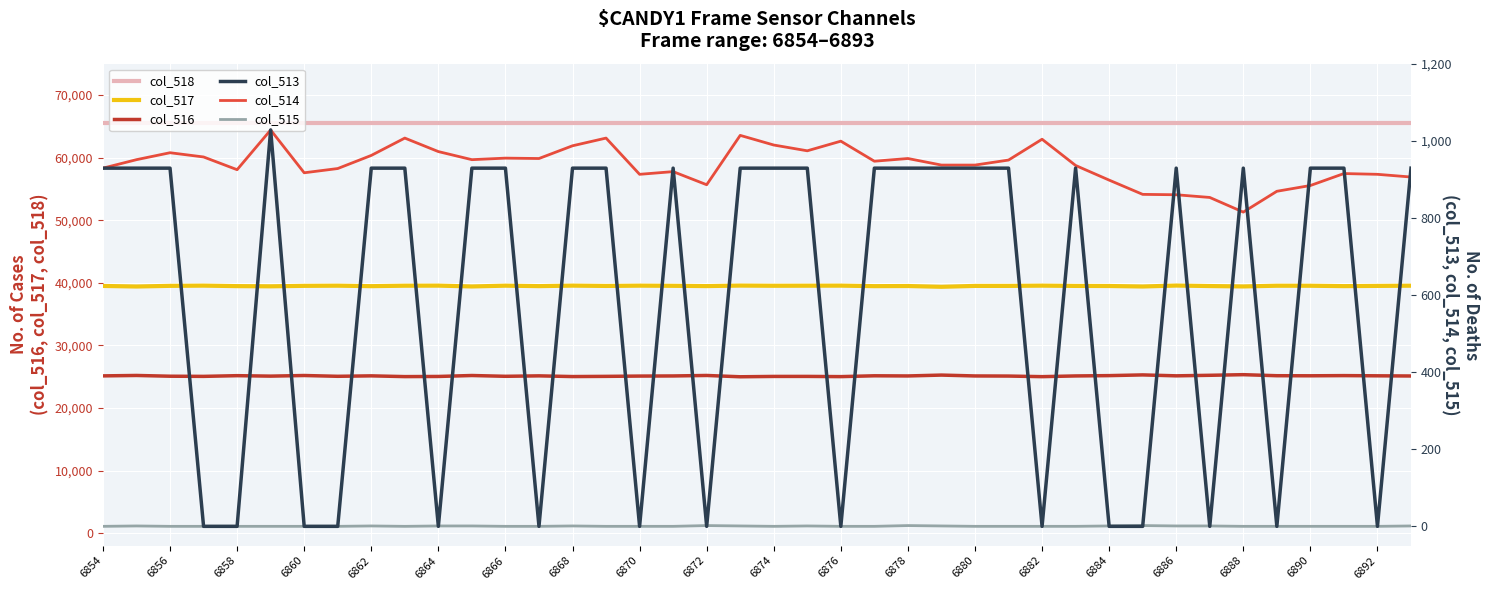

What is the difference between the maximum and minimum values in the col_515 series?

2